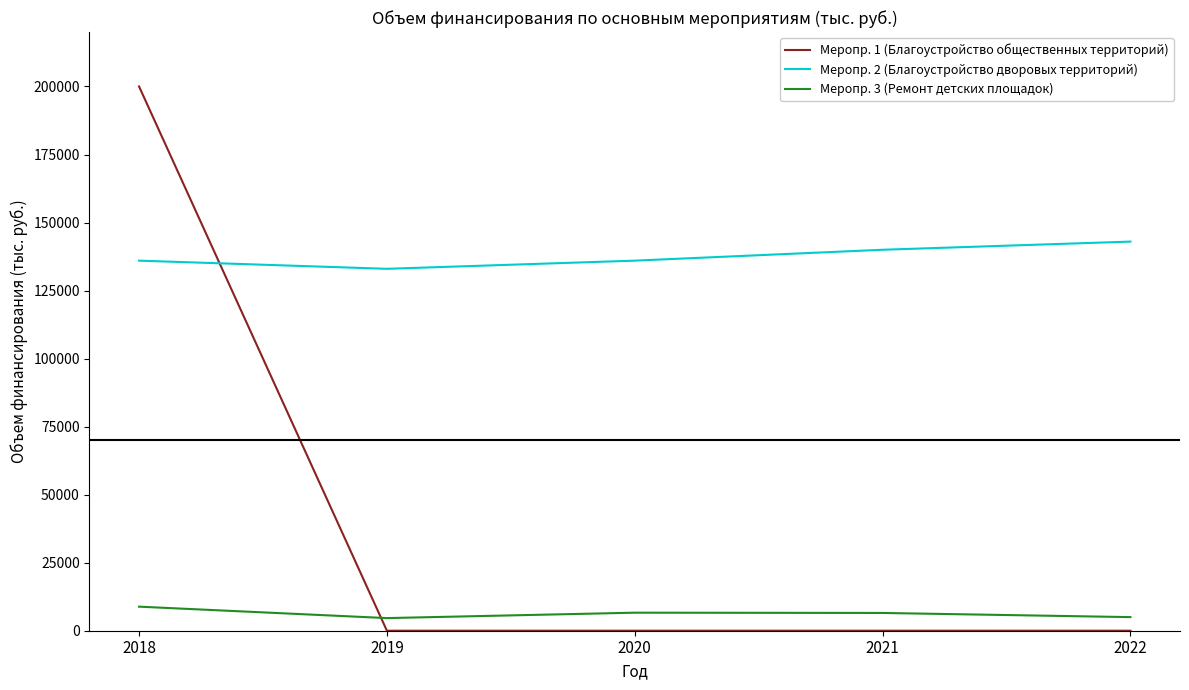

What is the difference between the highest and lowest values at 2022?

143000